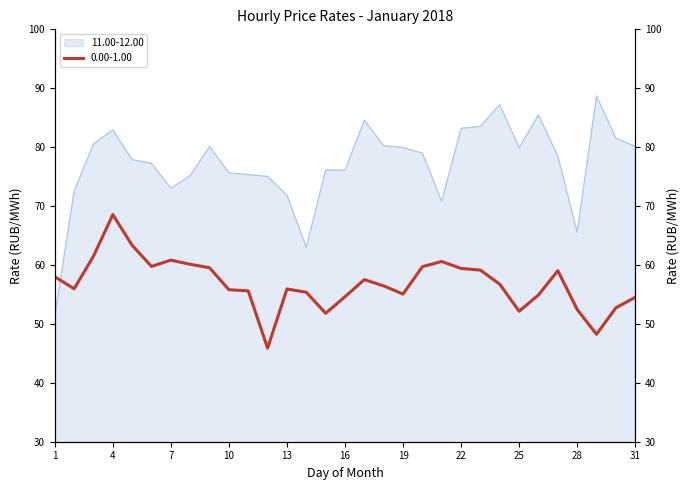

Is this an area chart (filled region under the line)?

No